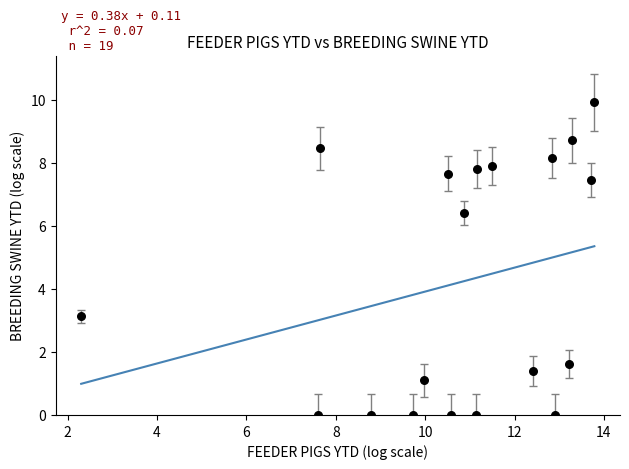

What Y value in the scatter plot is closest to 4?

3.1